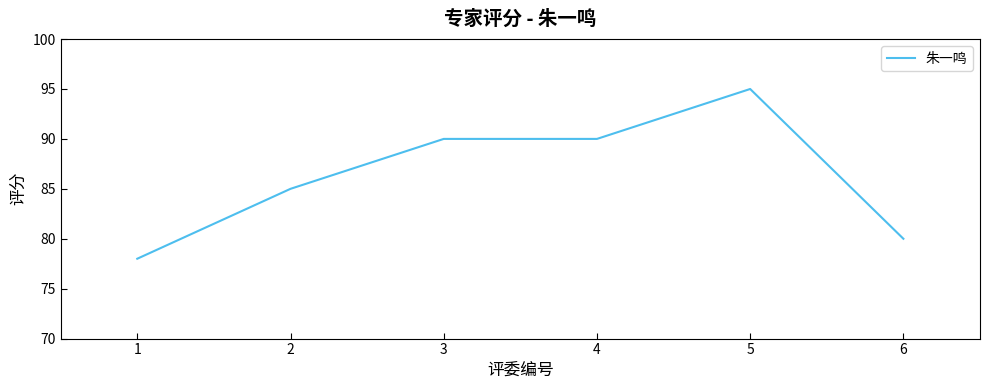

Which has a higher value, 3 or 1?

3